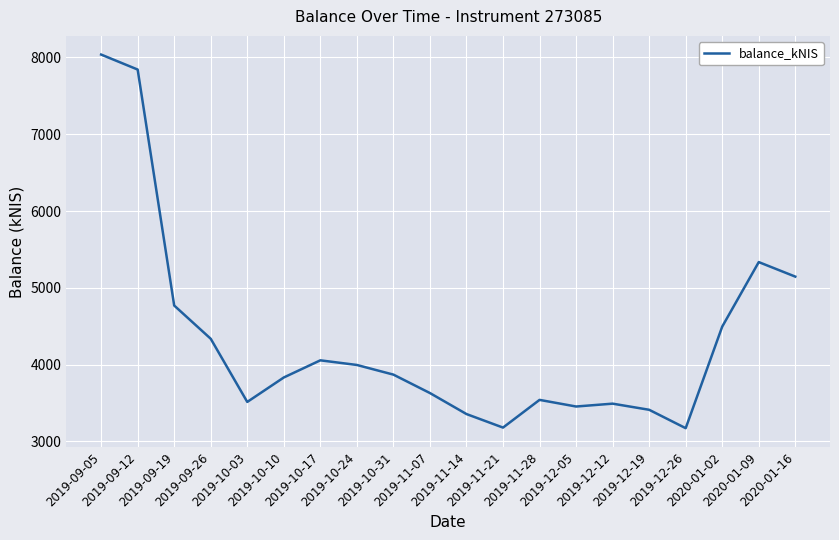

What is the smallest value displayed?

3171.7